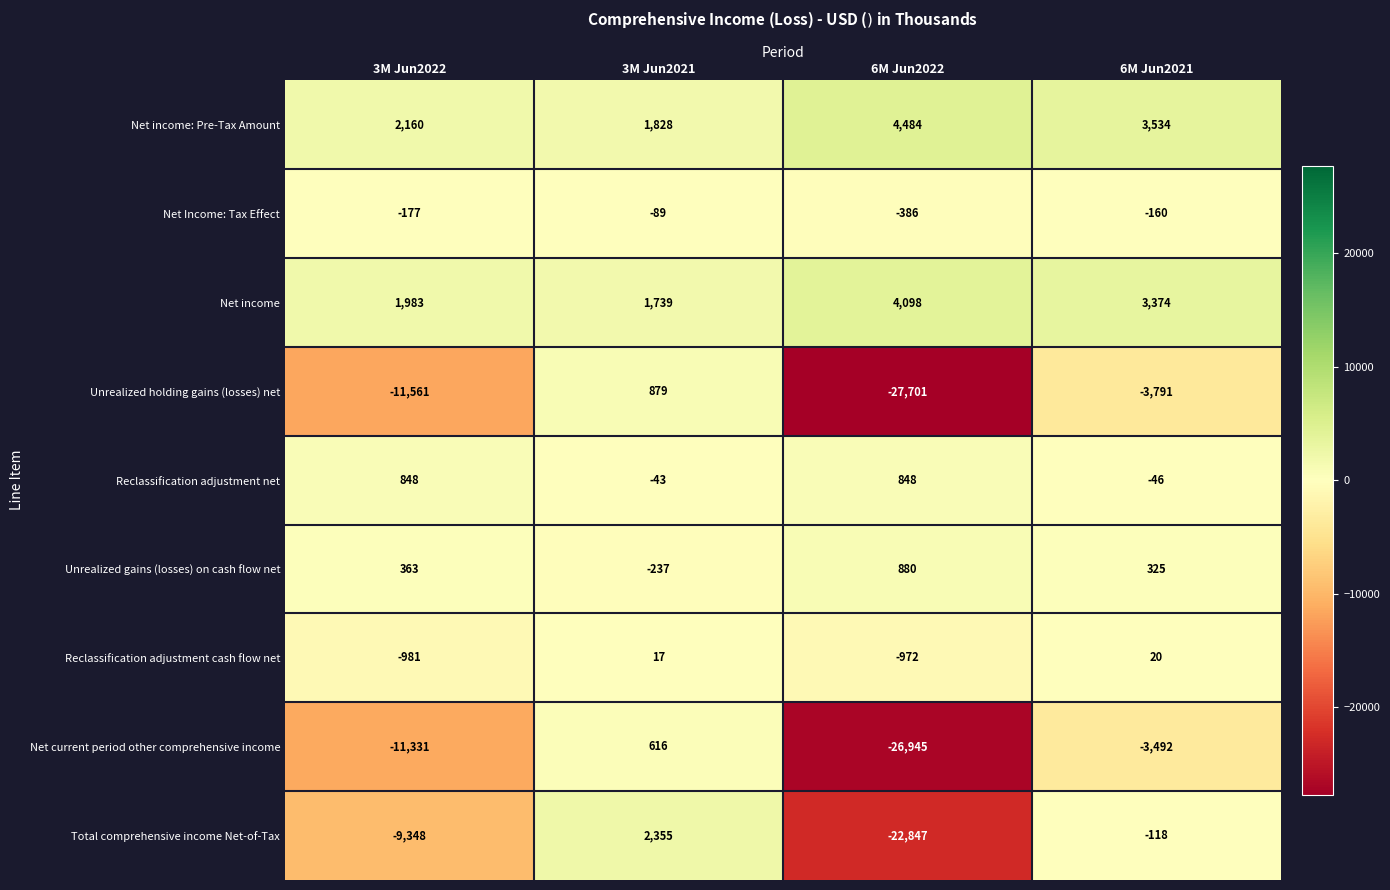

What is the difference between the highest and lowest values at 6M Jun2022?

32185